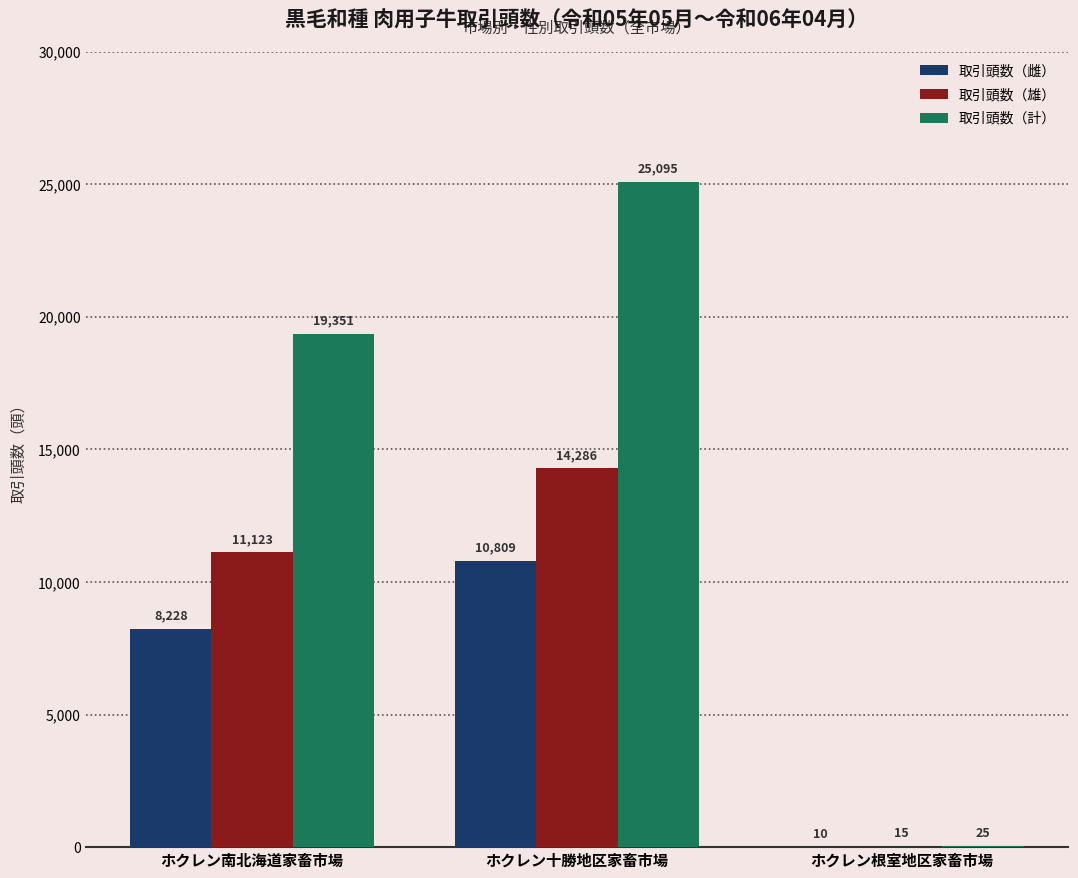

Does the chart contain stacked bars?

No